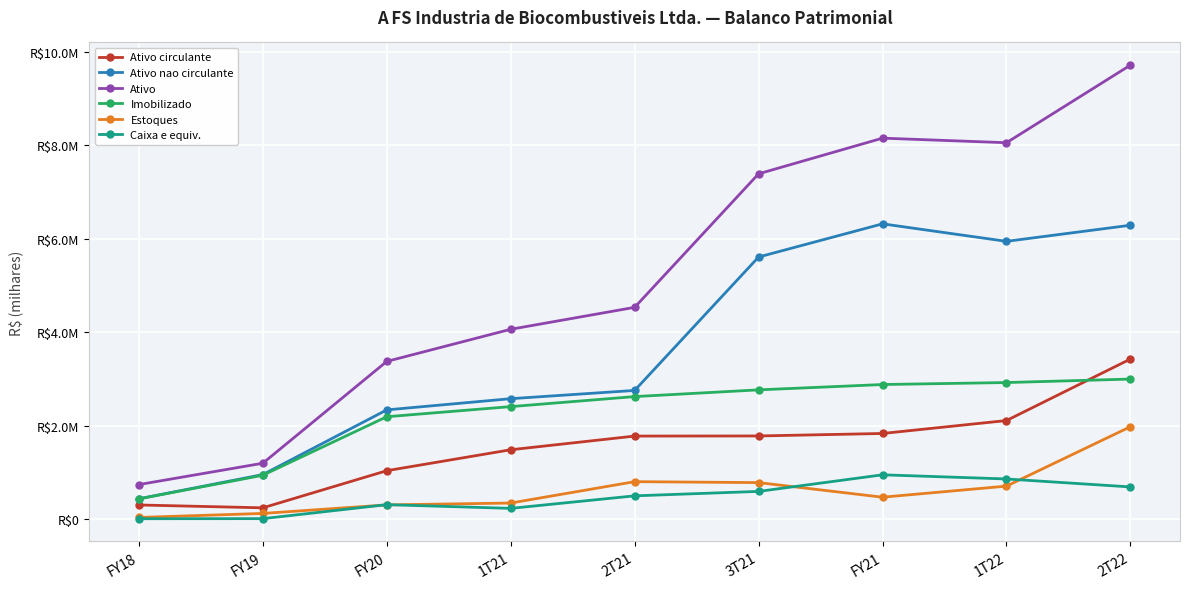

Where is Ativo circulante nearest to the value 1833416?

FY21